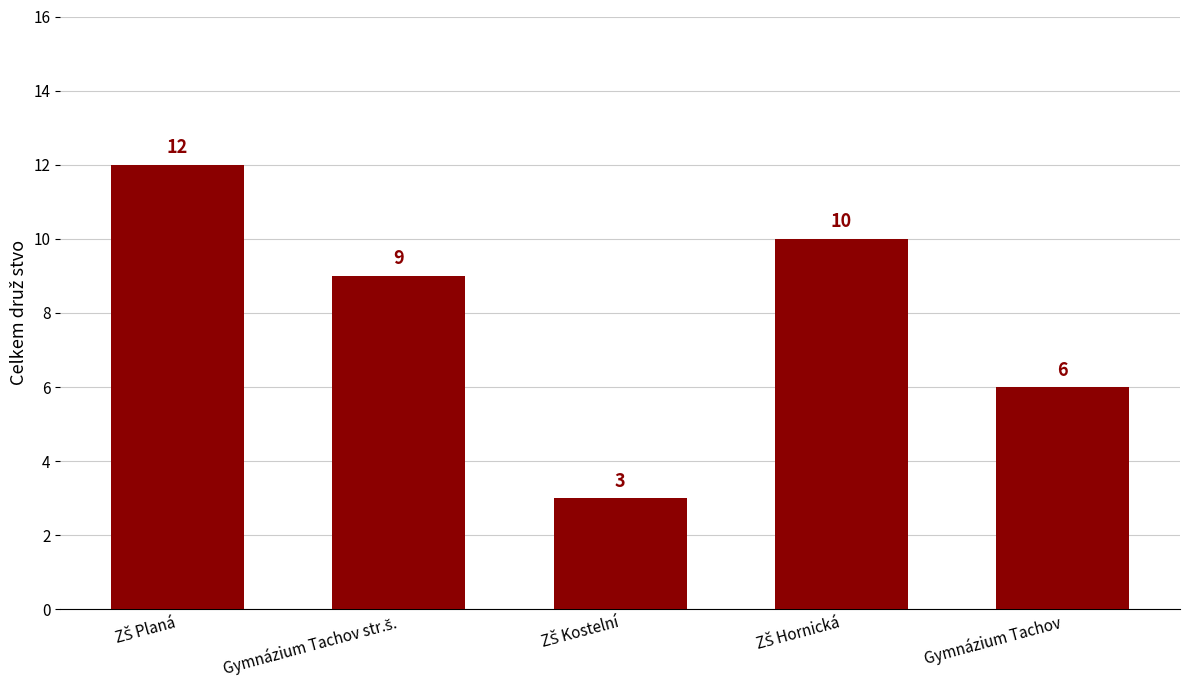

Reading left to right, list all the values displayed in this chart.

12	9	3	10	6